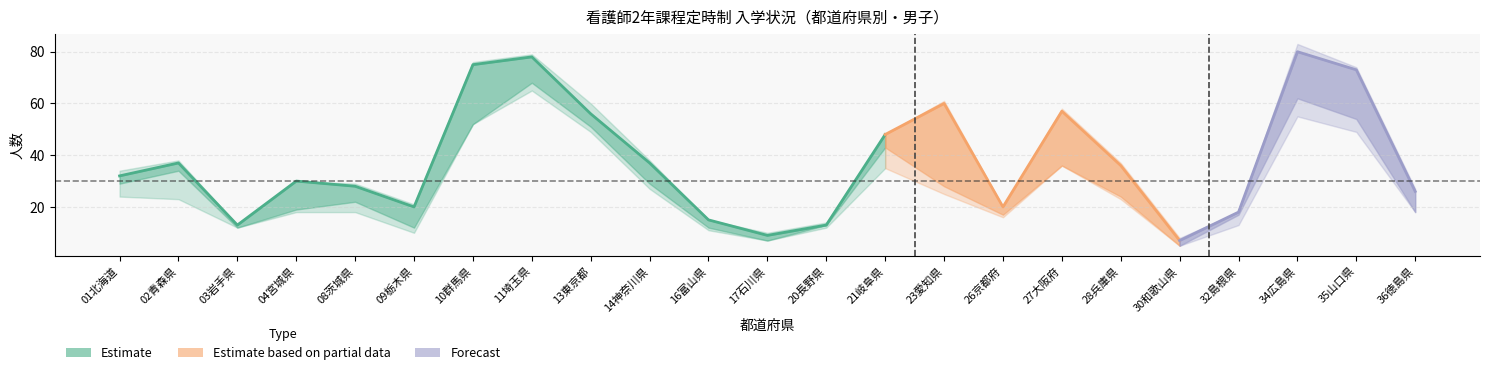

At which category is the sum across all series the highest?

11埼玉県